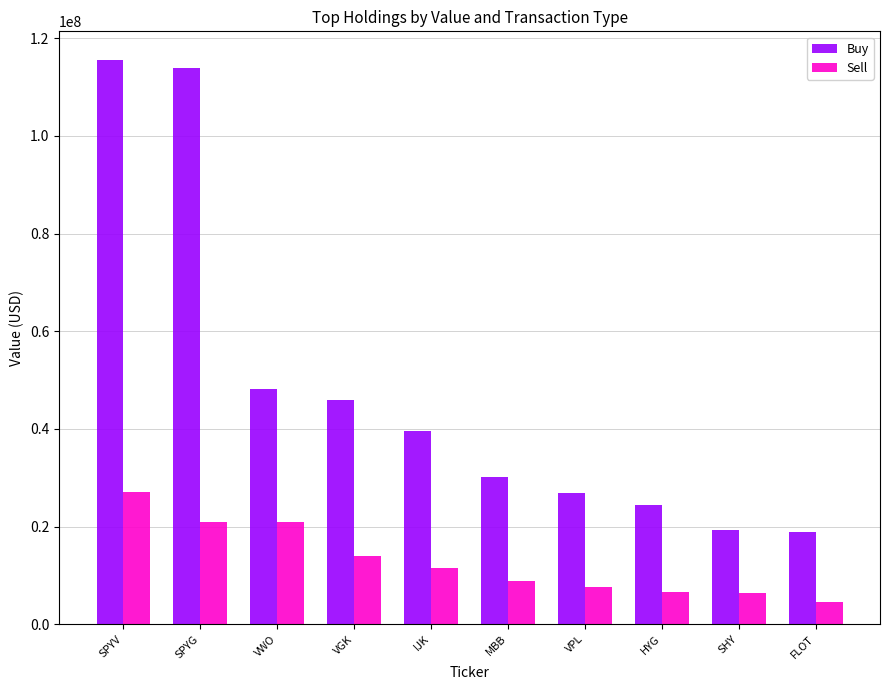

What is the difference between the Sell values at VWO and HYG?

14251000